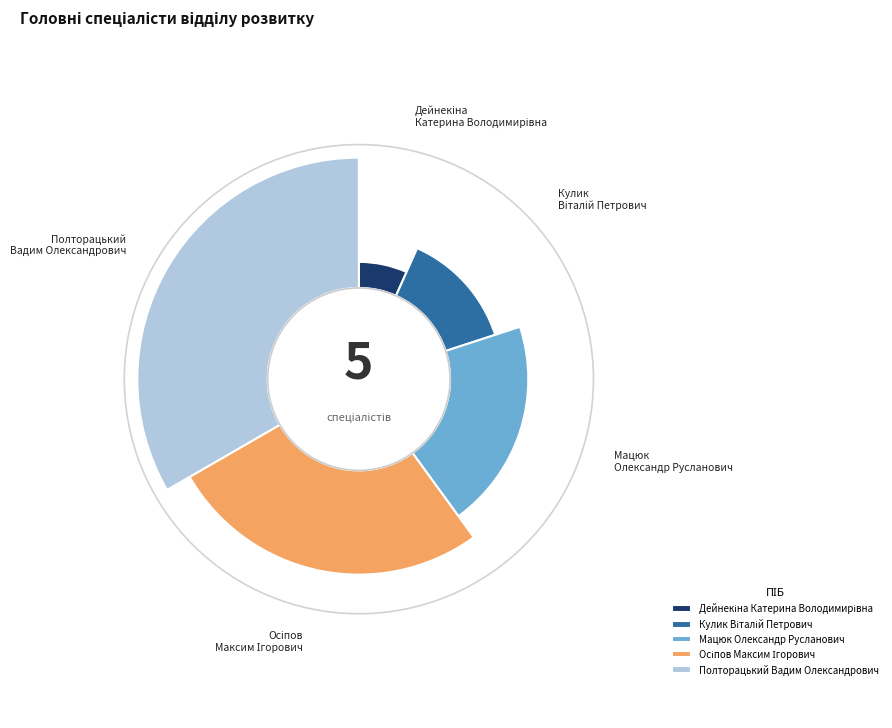

How many segments does this pie chart have?

5